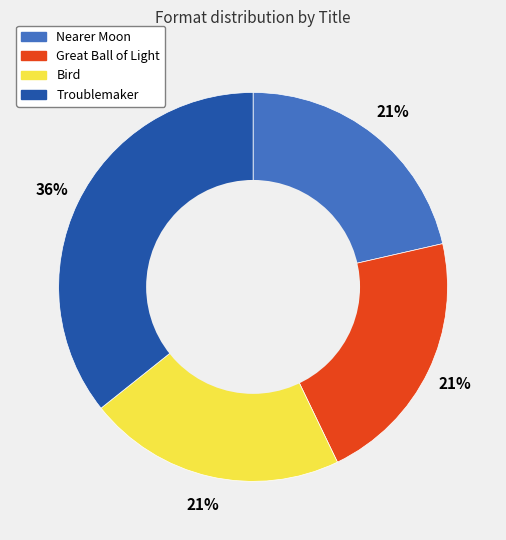

Count the number of slices in the pie.

4